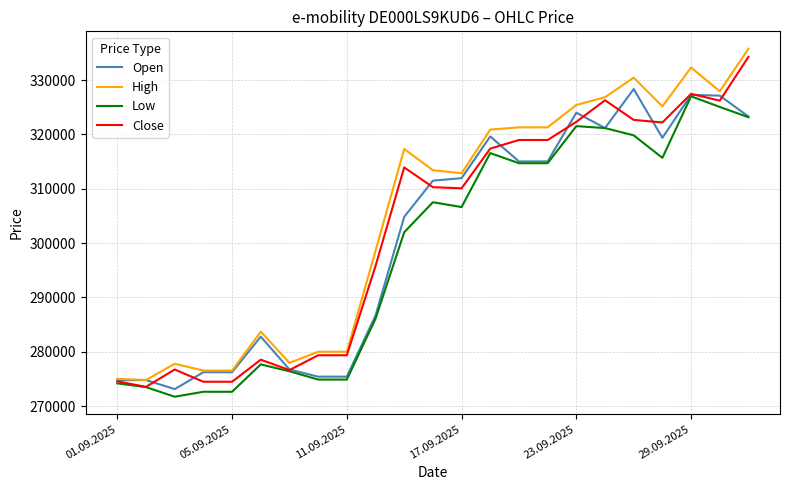

What is the greatest value displayed?

335787